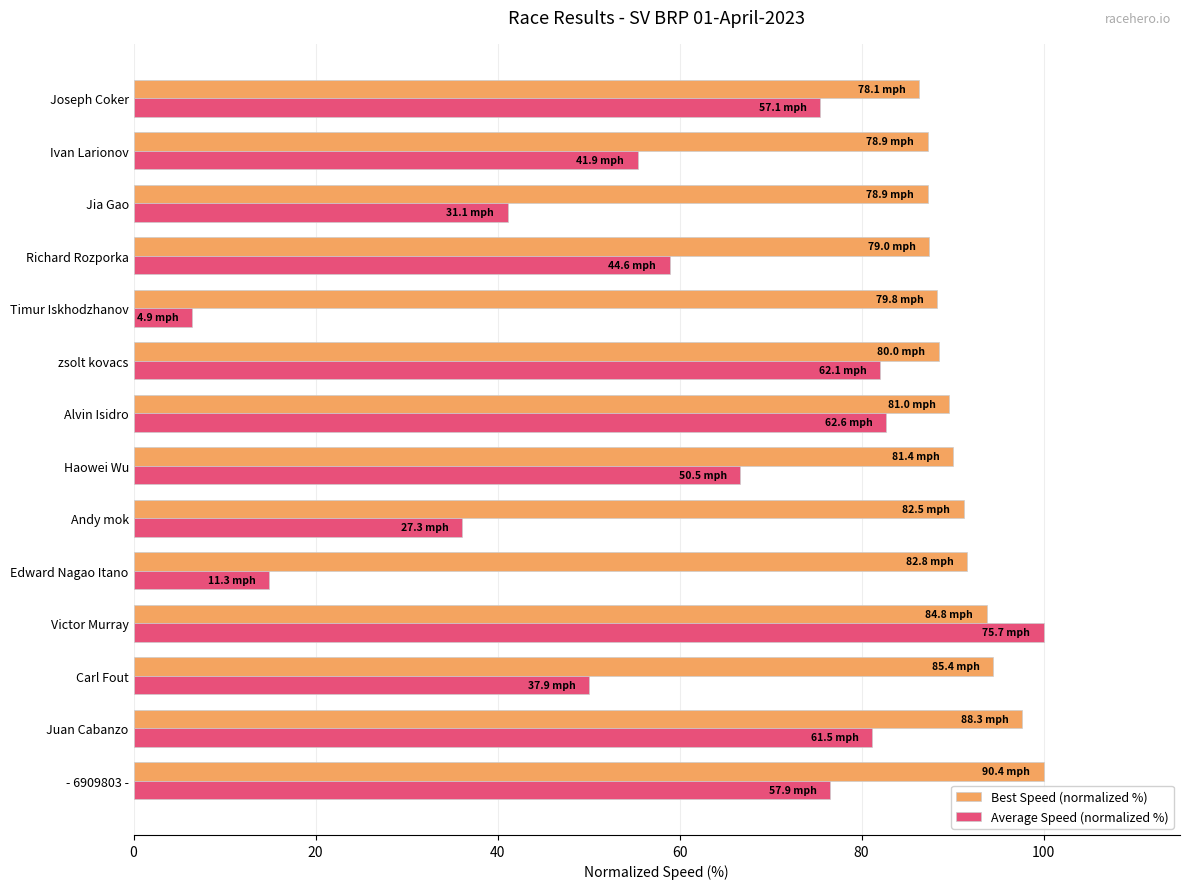

Rank the series at Carl Fout from lowest to highest value.

Average Speed (normalized %), Best Speed (normalized %)